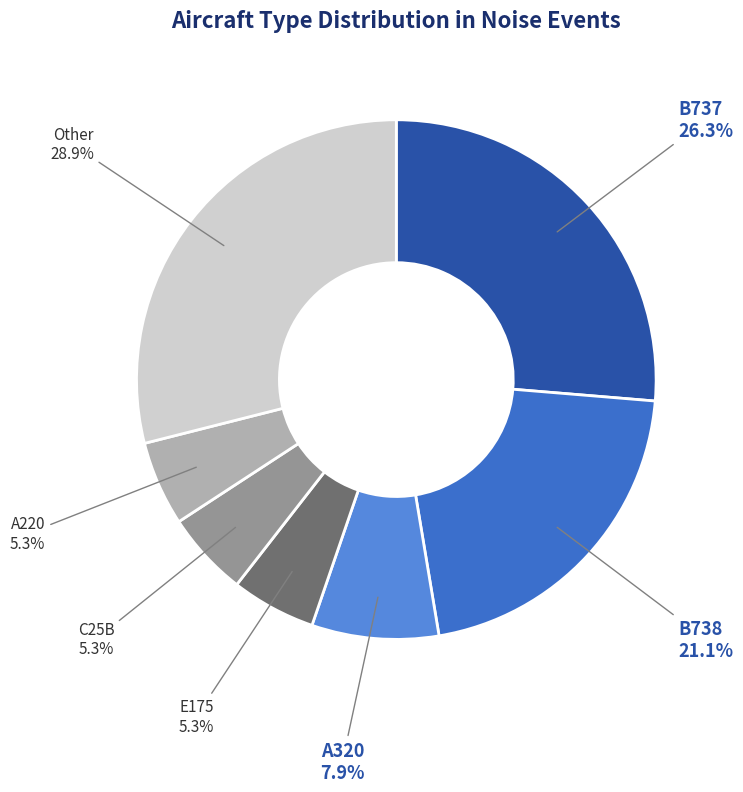

Which has a higher value, C25B or A320?

A320